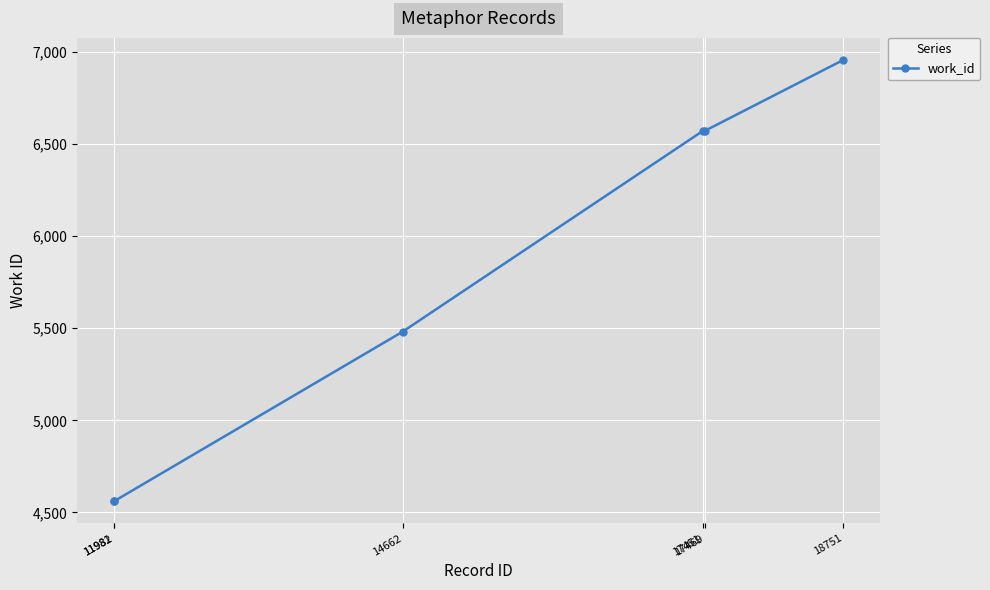

What is the value of the 2nd point from the left?

4560